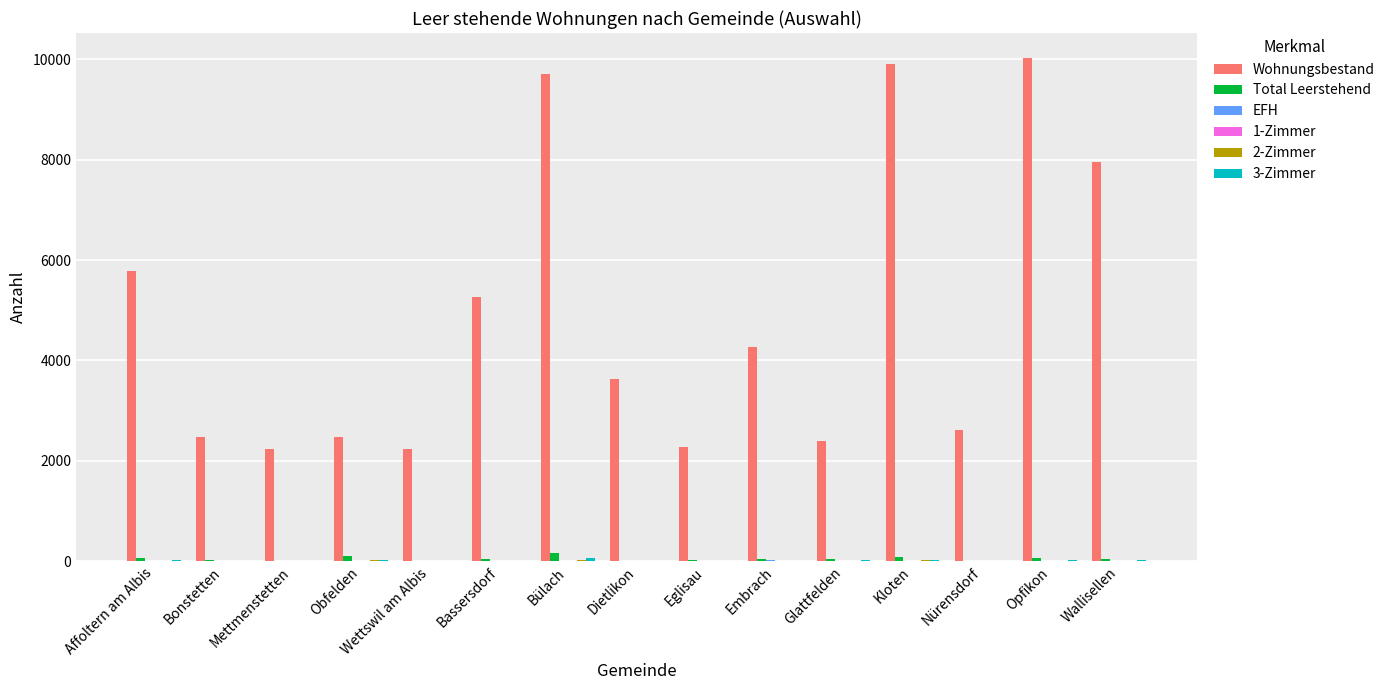

The value of Wohnungsbestand at Bonstetten is 4191. True or false?

False